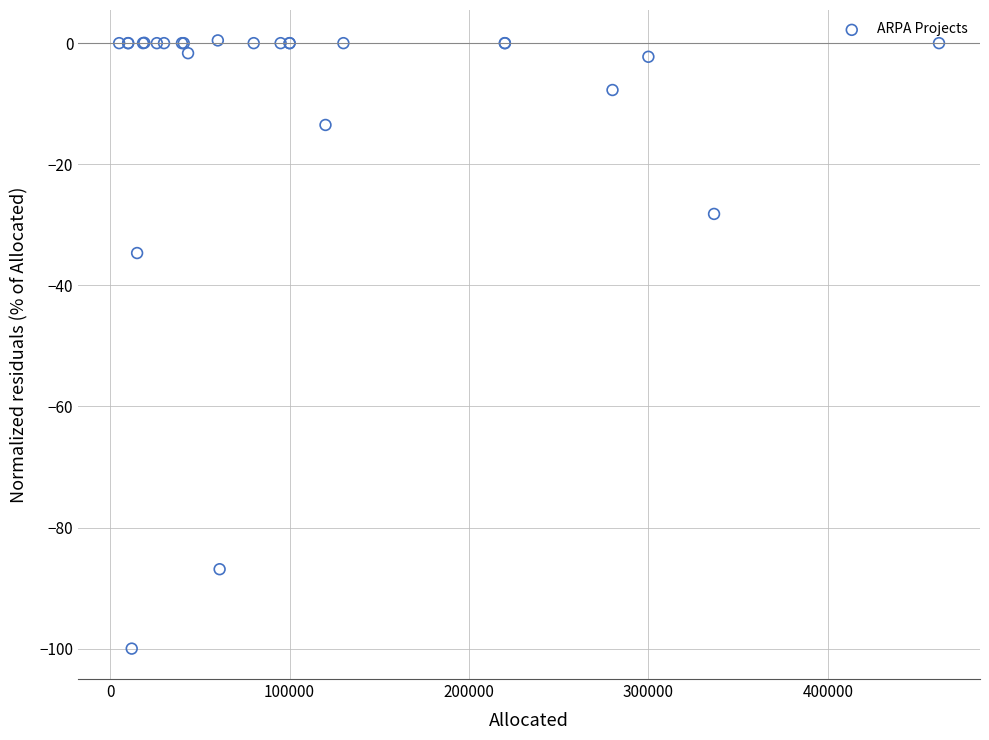

What Y value in the scatter plot is closest to -49?

-34.7